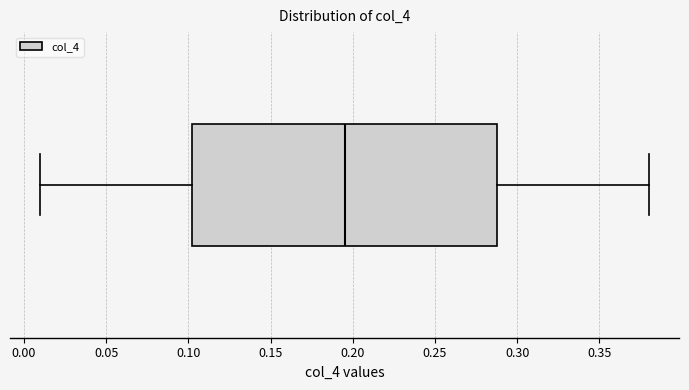

Where does the left whisker of the box end on the x-axis? The values are not printed on the chart, so give them approximately, as read against the axis.

0.010